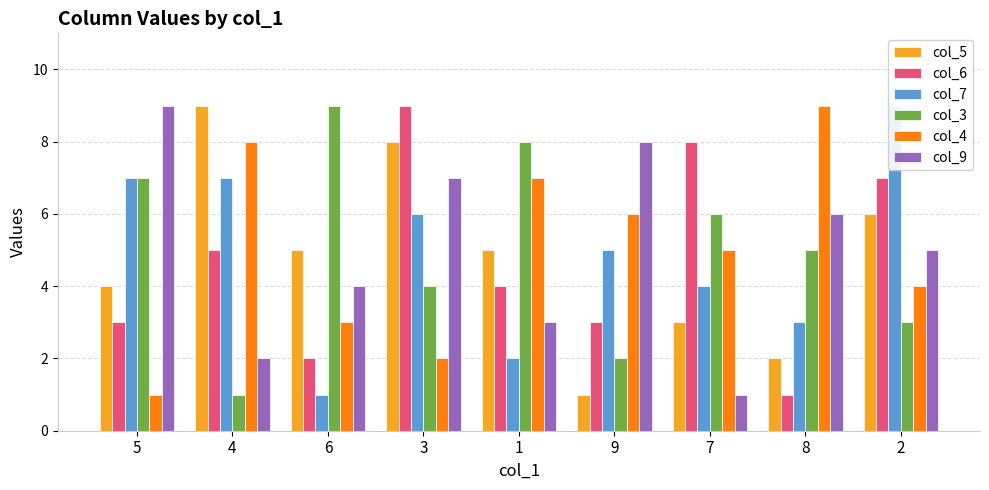

At which label does col_6 reach its peak?

3